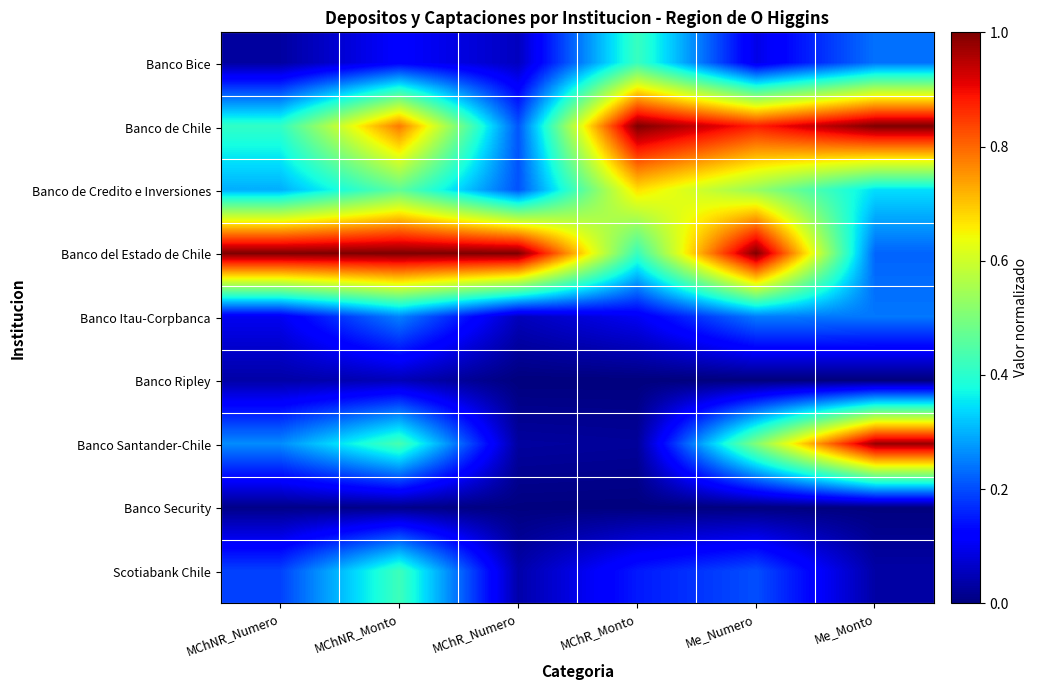

Reading left to right, extract all data points from this chart.

Banco Bice: MChNR_Numero=0.0	MChNR_Monto=0.1	MChR_Numero=0.1	MChR_Monto=0.4	Me_Numero=0.1	Me_Monto=0.2
Banco de Chile: MChNR_Numero=0.4	MChNR_Monto=0.8	MChR_Numero=0.2	MChR_Monto=1.0	Me_Numero=0.9	Me_Monto=1.0
Banco de Credito e Inversiones: MChNR_Numero=0.3	MChNR_Monto=0.5	MChR_Numero=0.2	MChR_Monto=0.7	Me_Numero=0.5	Me_Monto=0.3
Banco del Estado de Chile: MChNR_Numero=1.0	MChNR_Monto=1.0	MChR_Numero=1.0	MChR_Monto=0.4	Me_Numero=1.0	Me_Monto=0.2
Banco Itau-Corpbanca: MChNR_Numero=0.1	MChNR_Monto=0.3	MChR_Numero=0.1	MChR_Monto=0.1	Me_Numero=0.2	Me_Monto=0.2
Banco Ripley: MChNR_Numero=0.0	MChNR_Monto=0.1	MChR_Numero=0.0	MChR_Monto=0.0	Me_Numero=0.0	Me_Monto=0.0
Banco Santander-Chile: MChNR_Numero=0.3	MChNR_Monto=0.4	MChR_Numero=0.0	MChR_Monto=0.0	Me_Numero=0.5	Me_Monto=1.0
Banco Security: MChNR_Numero=0.0	MChNR_Monto=0.0	MChR_Numero=0.0	MChR_Monto=0.0	Me_Numero=0.0	Me_Monto=0.0
Scotiabank Chile: MChNR_Numero=0.2	MChNR_Monto=0.4	MChR_Numero=0.0	MChR_Monto=0.1	Me_Numero=0.2	Me_Monto=0.0